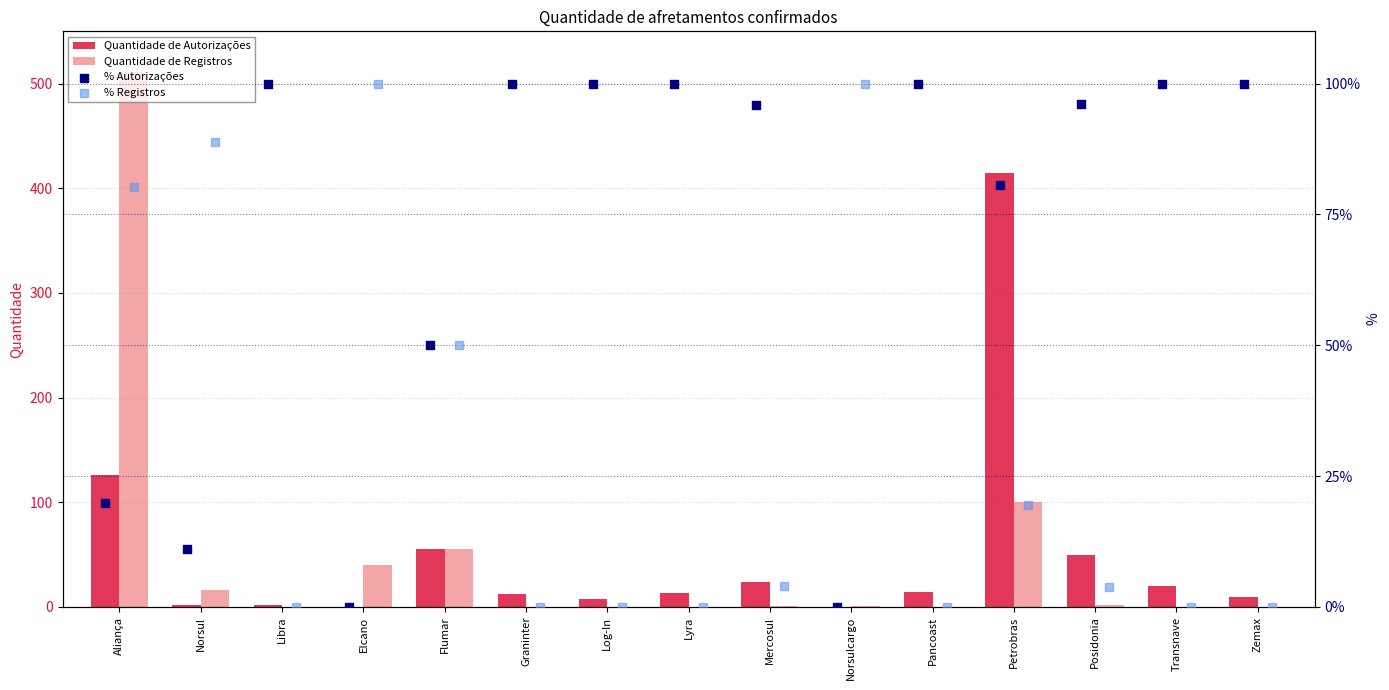

Which series has the widest spread of Y values?

Quantidade de Registros